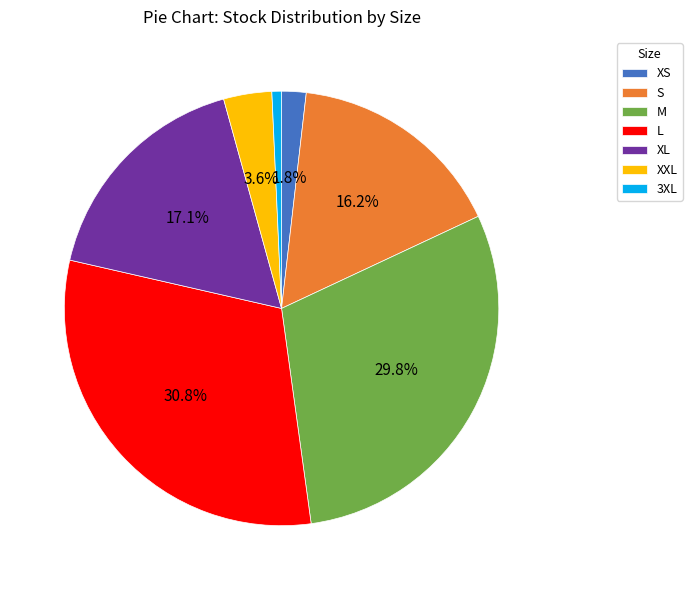

The XL slice represents 17% of the pie. True or false?

True